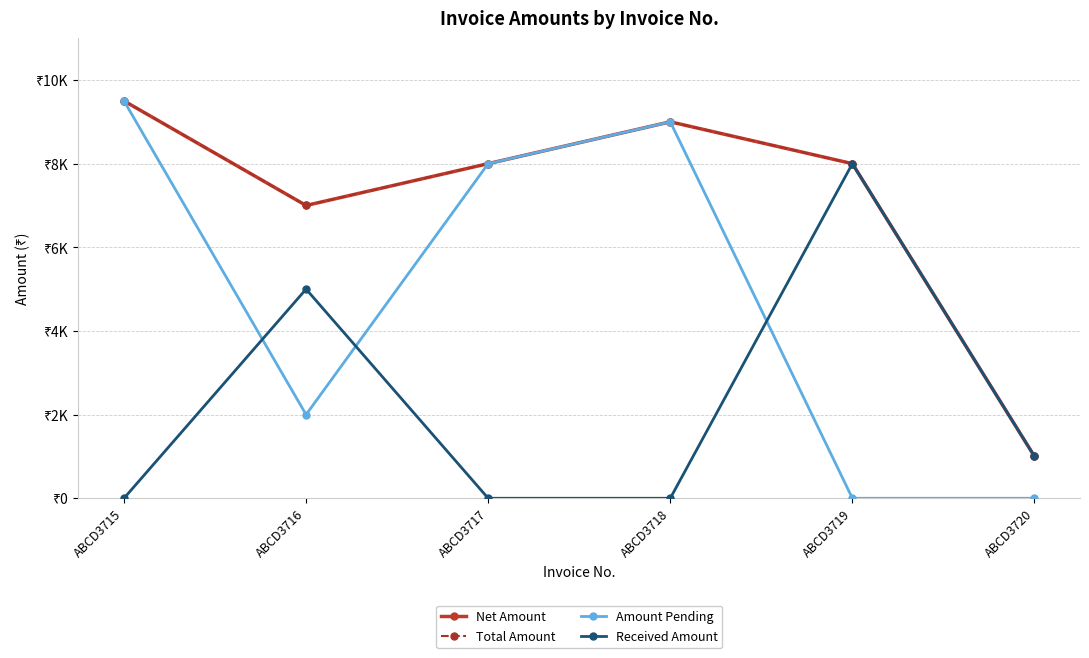

At which category does Received Amount reach its first local peak?

ABCD3716